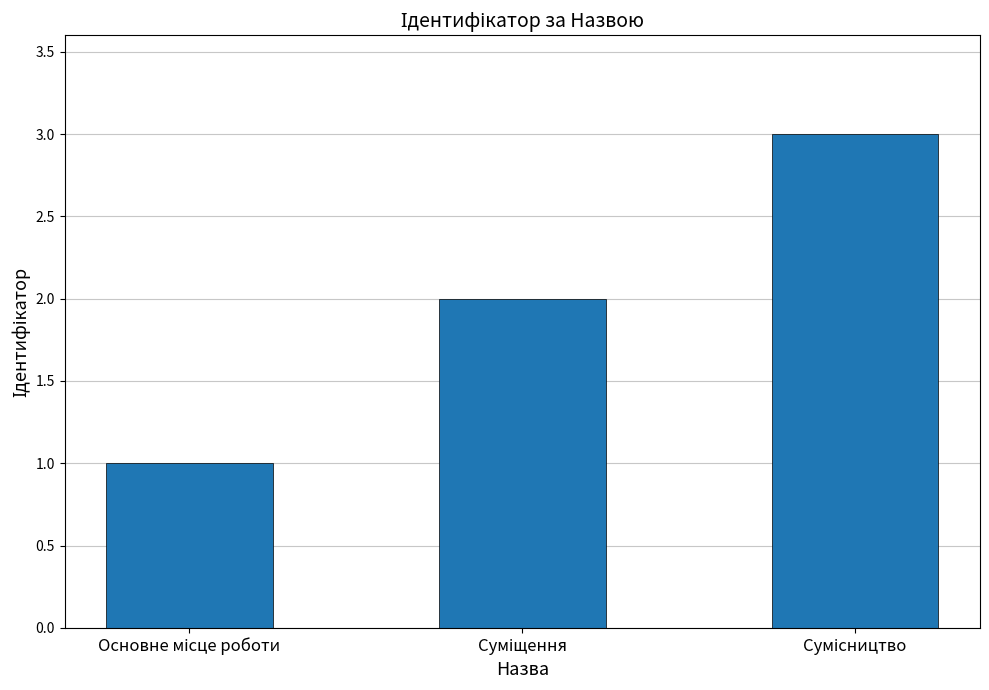

What is the sum of all values?

6